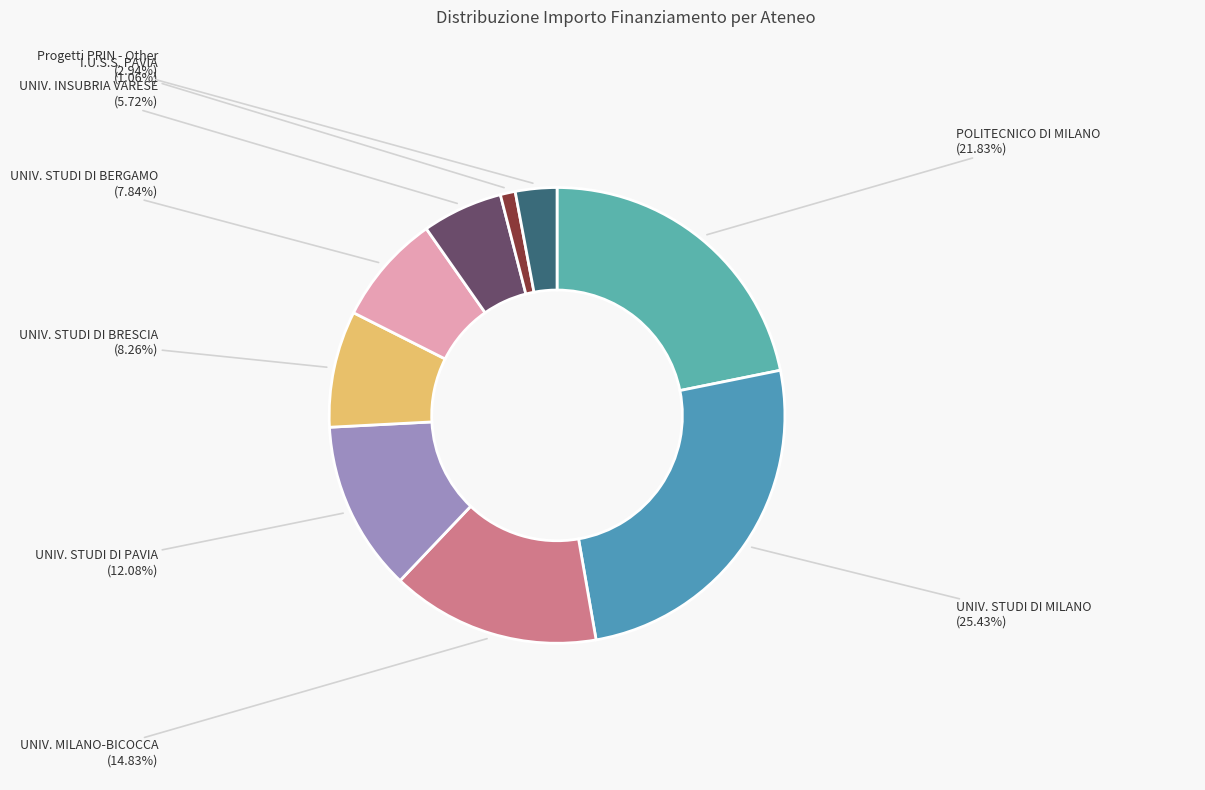

Rank the categories by value from highest to lowest.

UNIVERSITA DEGLI STUDI DI MILANO, POLITECNICO DI MILANO, UNIVERSITA DEGLI STUDI DI MILANO-BICOCCA, UNIVERSITA DEGLI STUDI DI PAVIA, UNIVERSITA DEGLI STUDI DI BRESCIA, UNIVERSITA DEGLI STUDI DI BERGAMO, UNIVERSITA DEGLI STUDI INSUBRIA VARESE, Progetti PRIN - Other, I.U.S.S. PAVIA